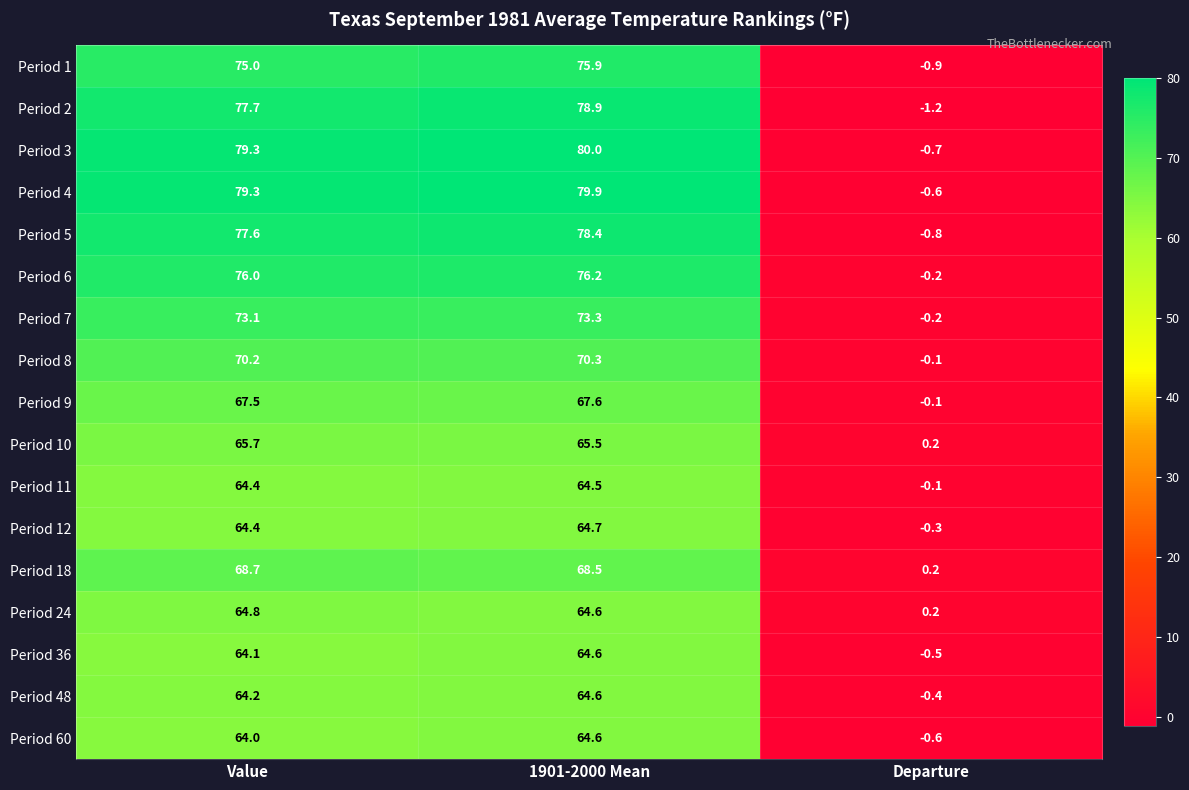

Where does the Period 2 series first go above 77?

Value